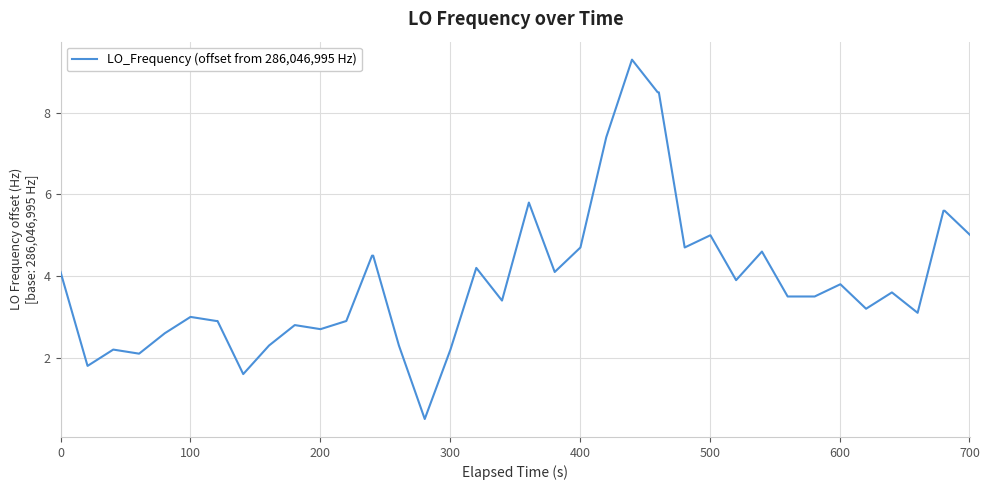

What is the smallest value displayed?

0.5